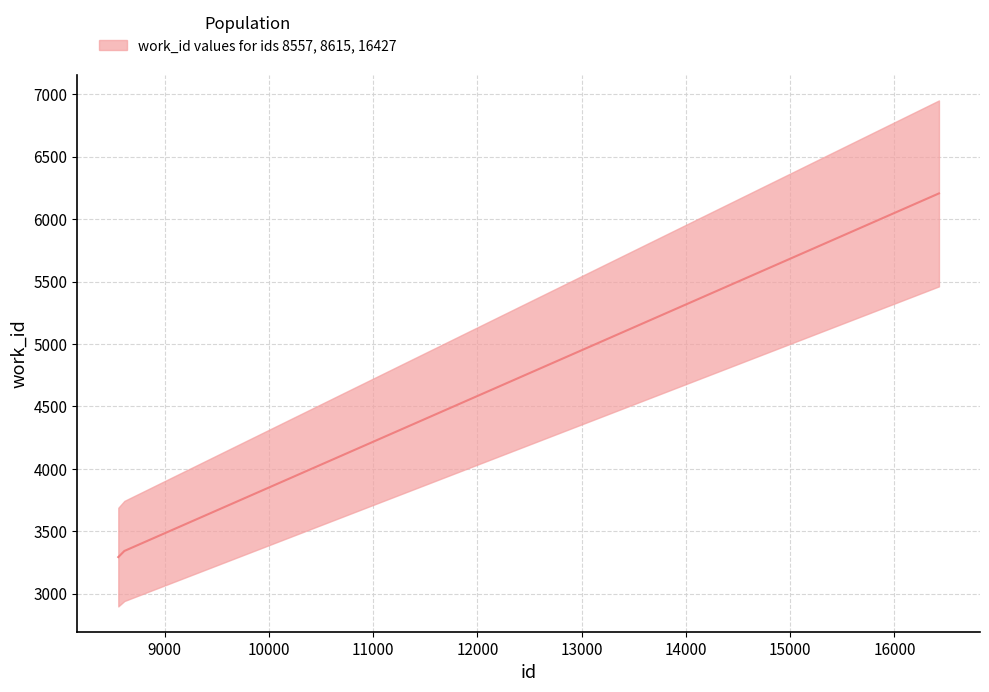

What is the average value?

4280